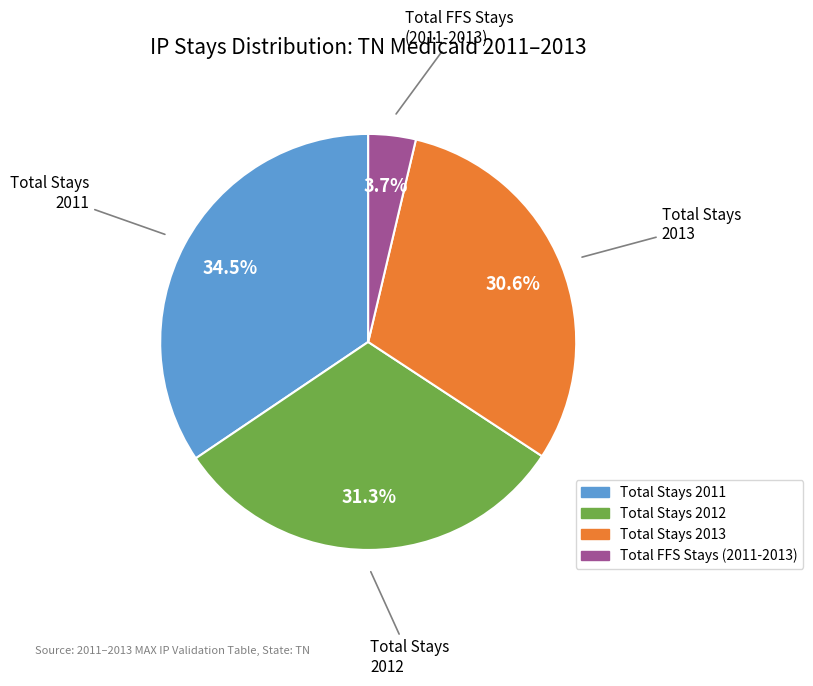

Is there a majority slice in this chart?

No